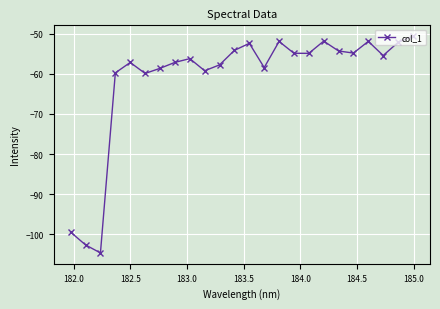

What is the average value?

-61.3